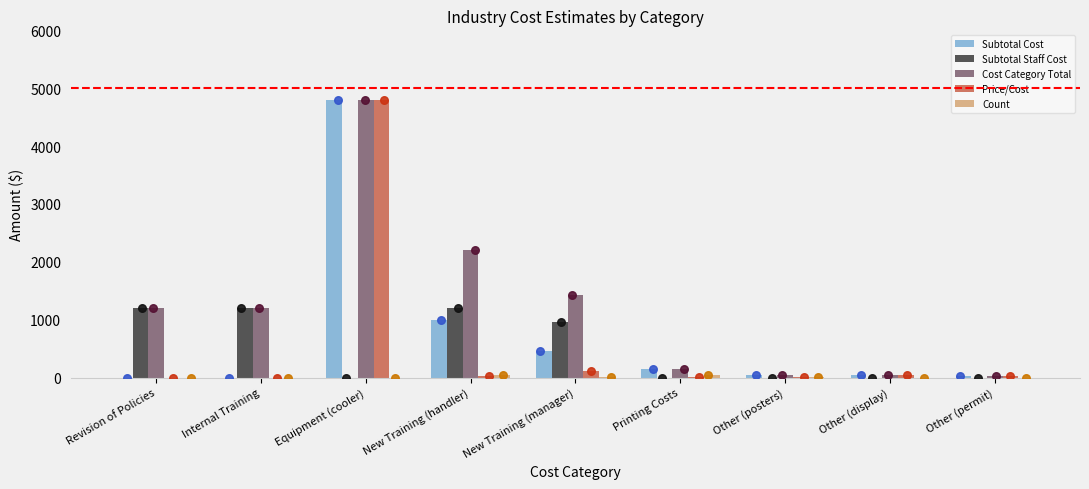

What are all the series names shown in the legend?

Subtotal Cost, Subtotal Staff Cost, Cost Category Total, Price/Cost, Count